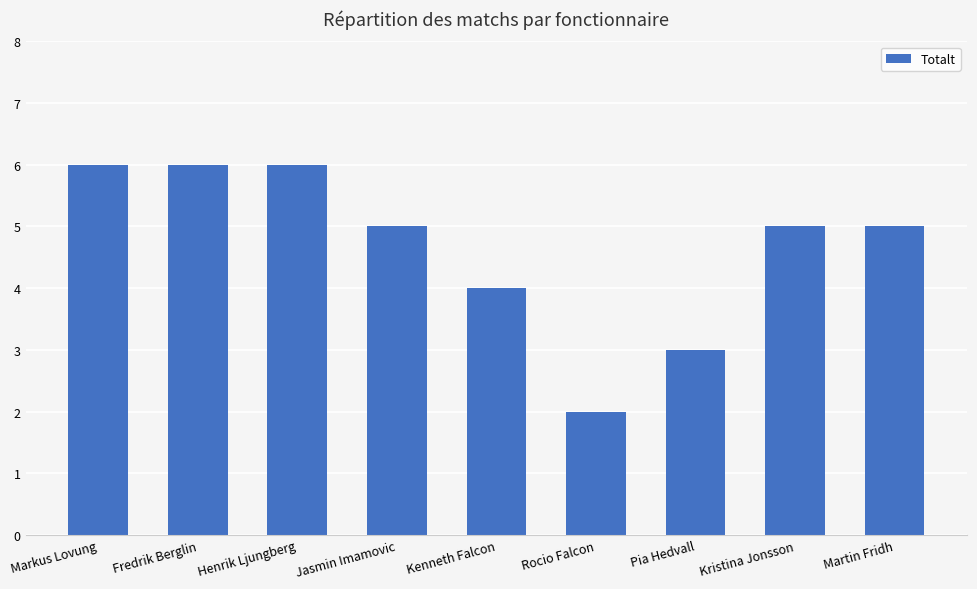

Reading left to right, what are all the values shown in this chart?

6	6	6	5	4	2	3	5	5